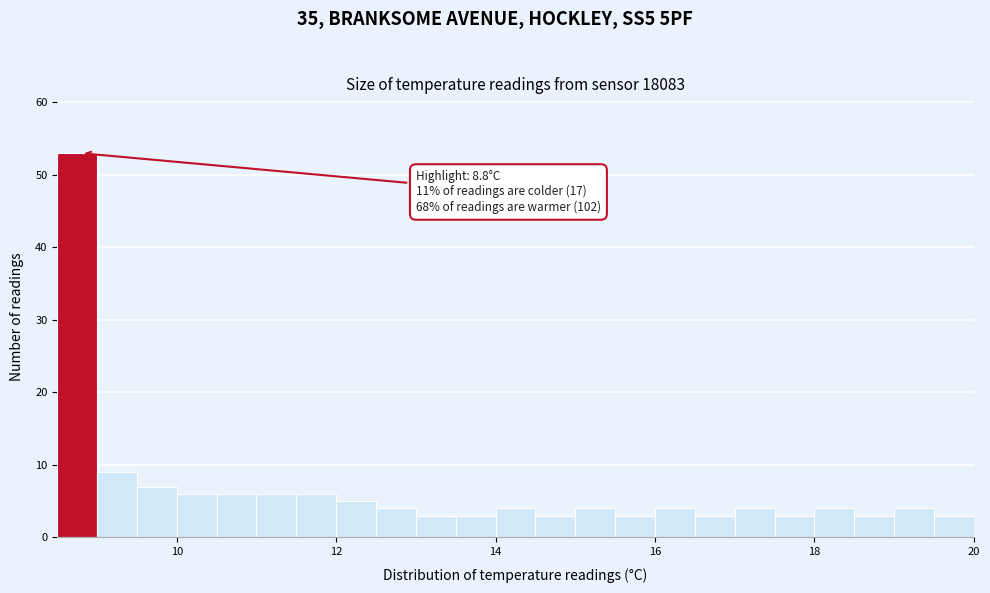

Read against the x-axis, roughly where is the centre of the tallest bar?

8.8